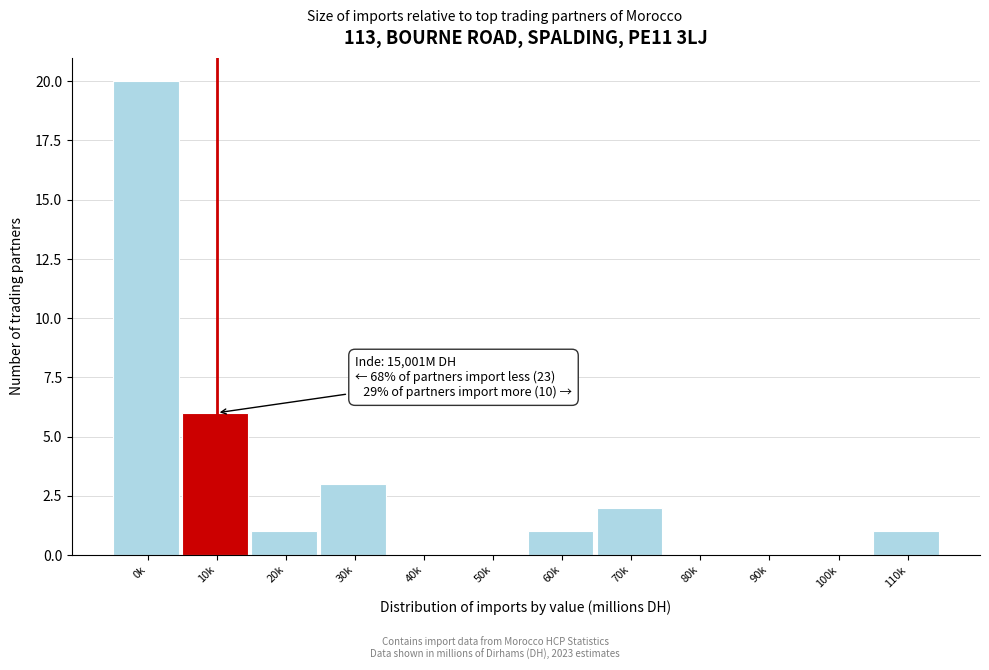

Reading left to right, extract all data points from this chart.

0k=20	10k=6	20k=1	30k=3	40k=0	50k=0	60k=1	70k=2	80k=0	90k=0	100k=0	110k=1